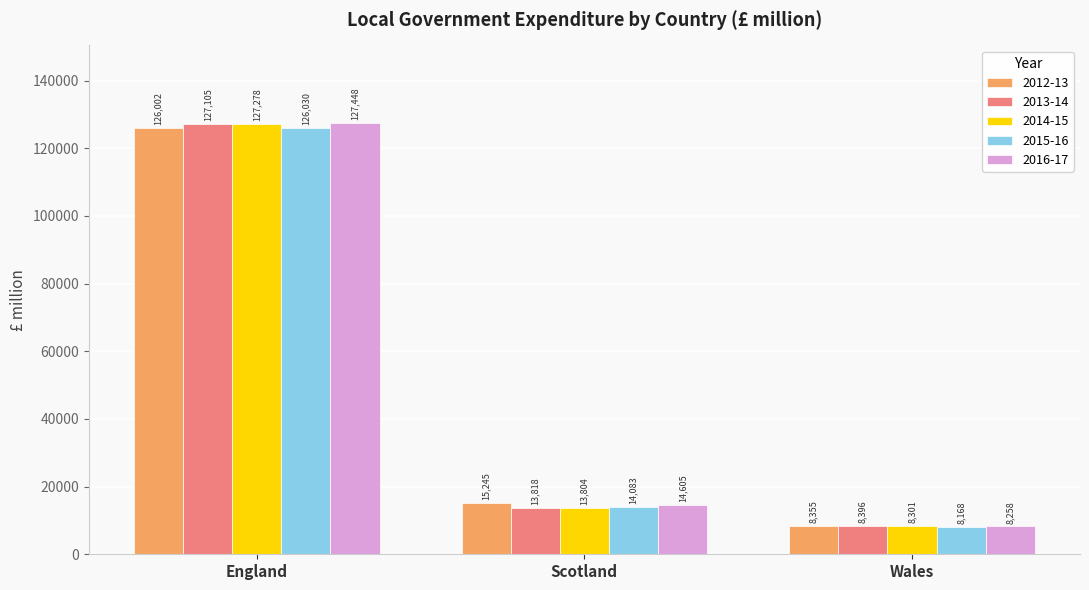

What is the minimum value for 2014-15?

8301